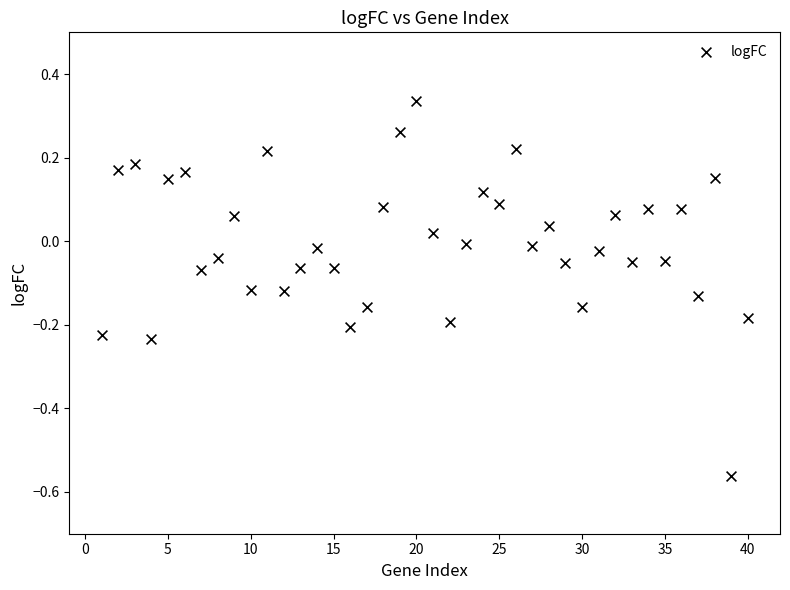

What is the range of X values (max minus min)?

39.0